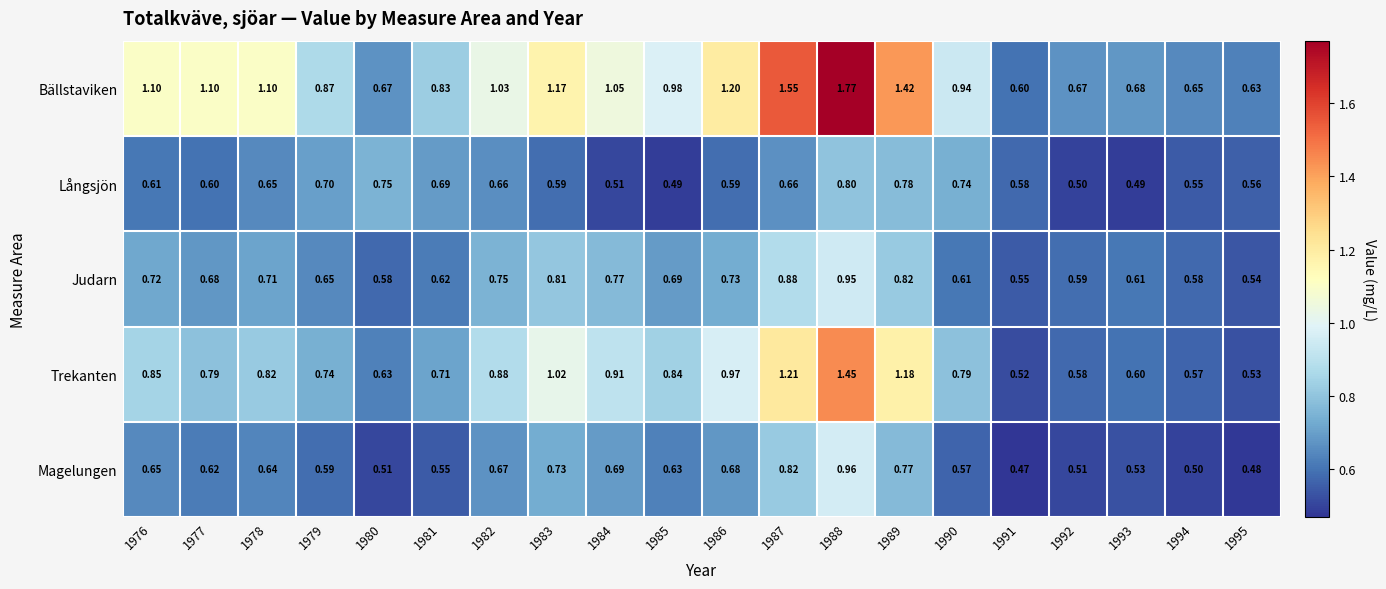

Rank the series at 1982 from lowest to highest value.

Långsjön, Magelungen, Judarn, Trekanten, Bällstaviken